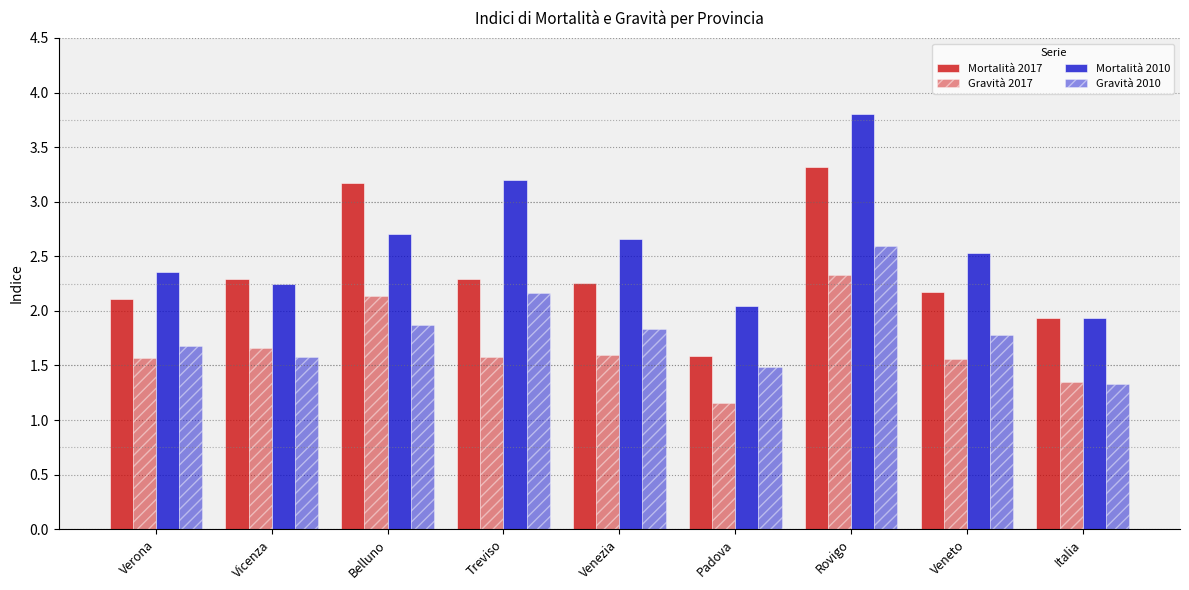

What is the lowest value of the Gravità 2010 series?

1.3